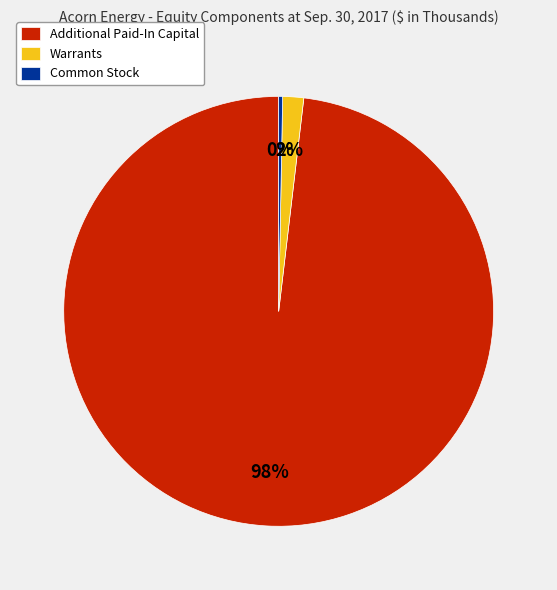

Which slice is the largest?

Additional Paid-In Capital